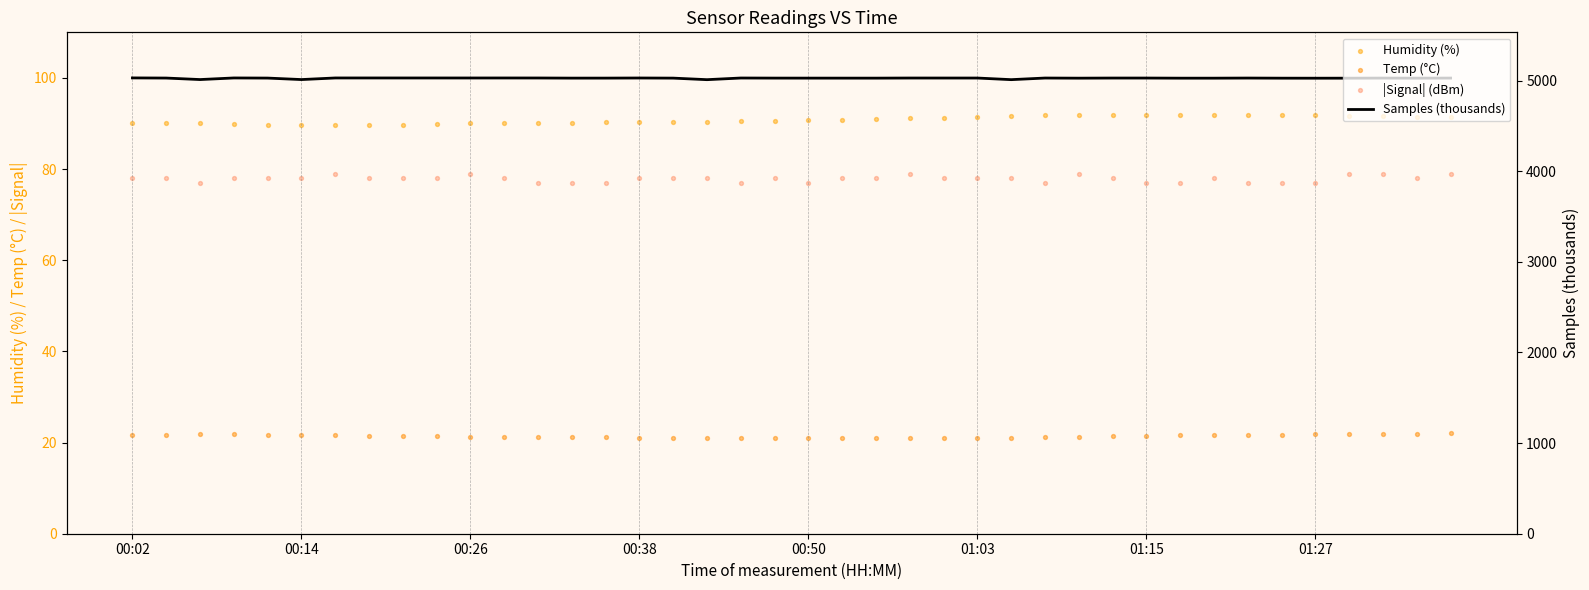

At how many categories does at least one series exceed 1768?

40